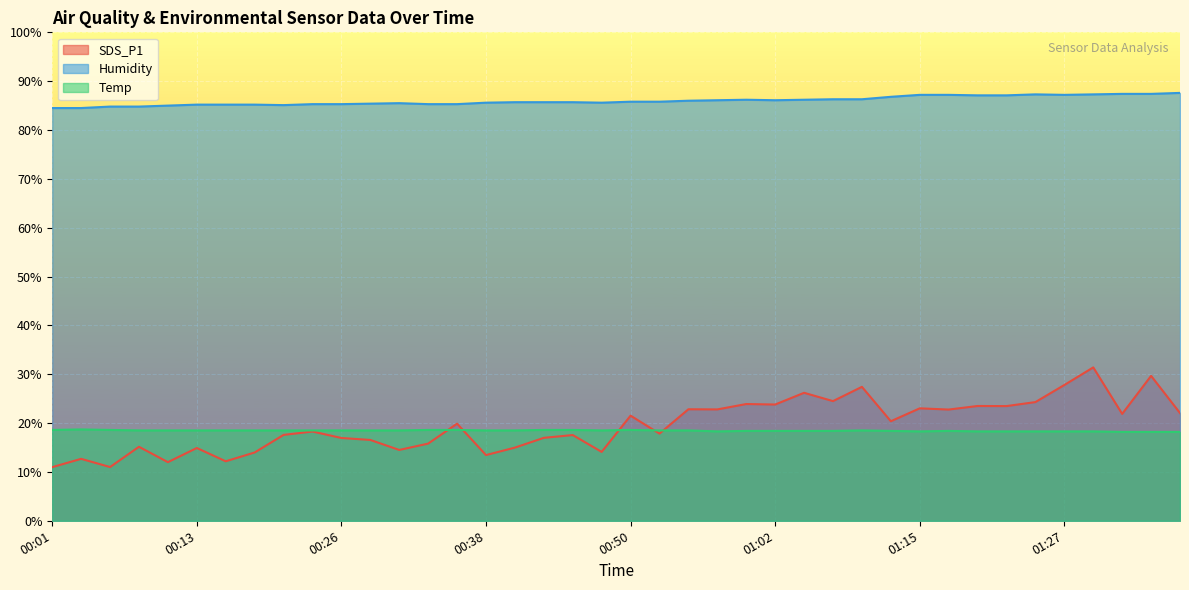

How many data points does each series have?

40